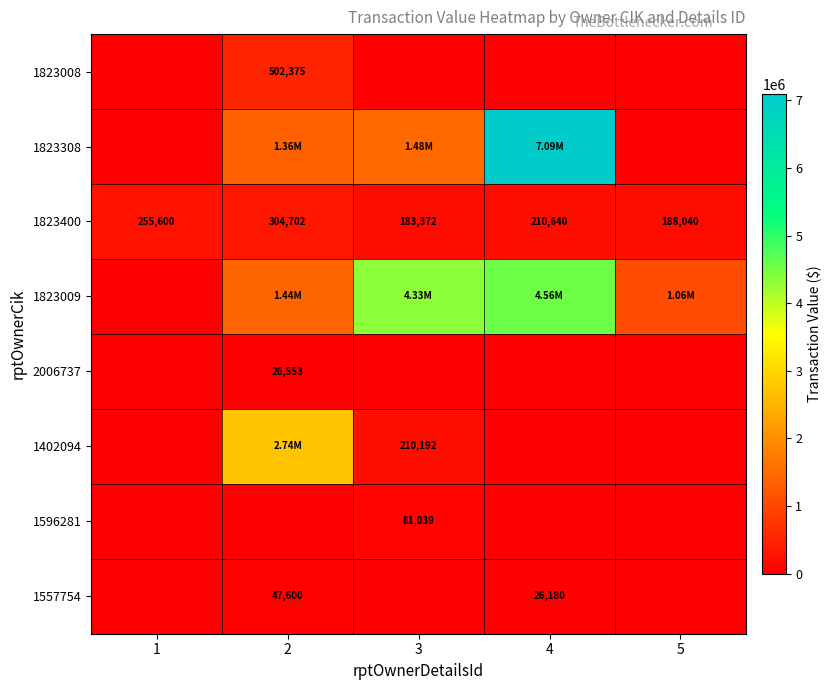

Rank the categories by 1823400 value from lowest to highest.

3, 5, 4, 1, 2